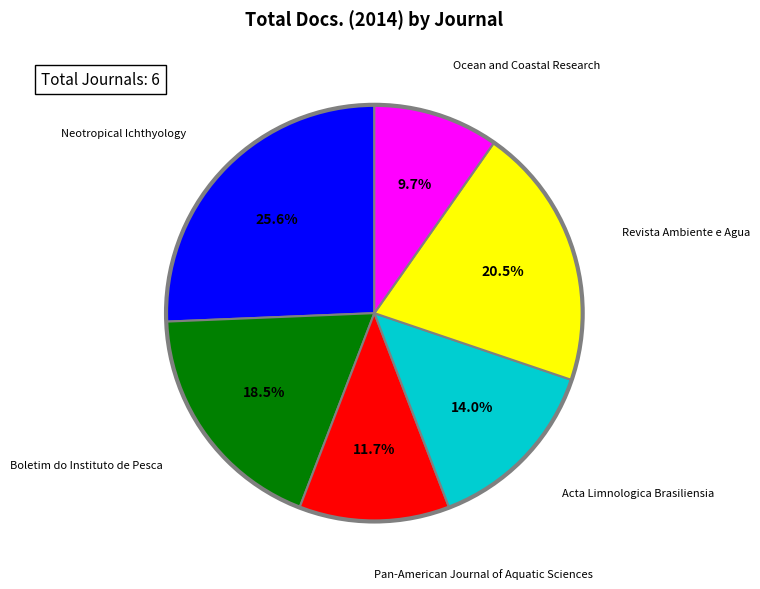

Do Acta Limnologica Brasiliensia and Pan-American Journal of Aquatic Sciences together represent more than half of the pie?

No